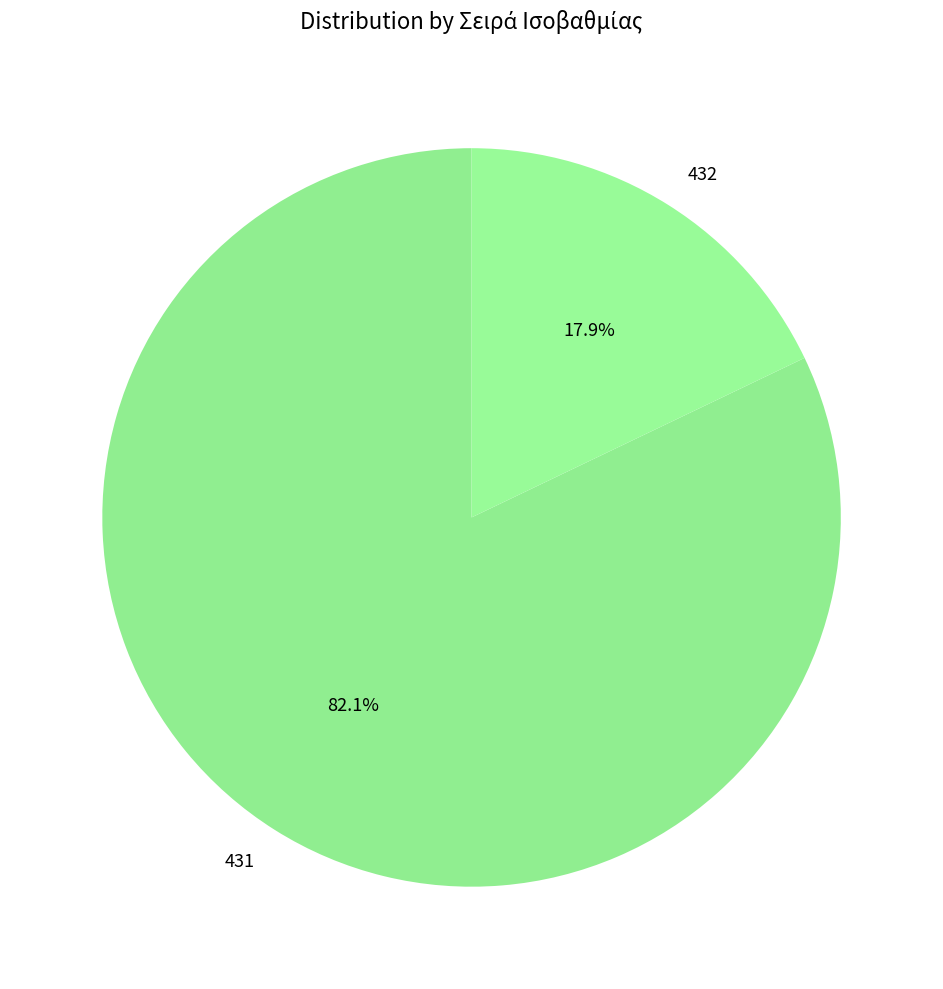

Which slice is the largest?

431